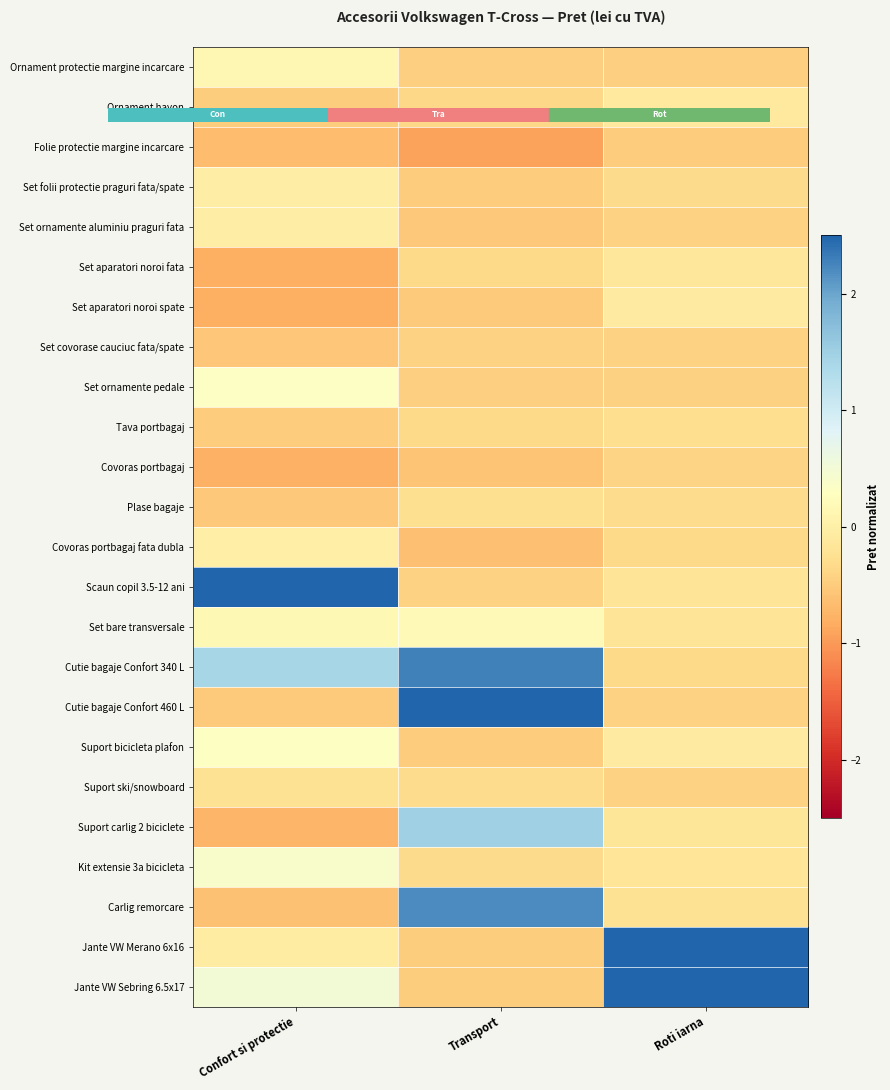

Between Confort si protectie and Roti iarna, which series saw the biggest shift?

Scaun copil 3.5-12 ani